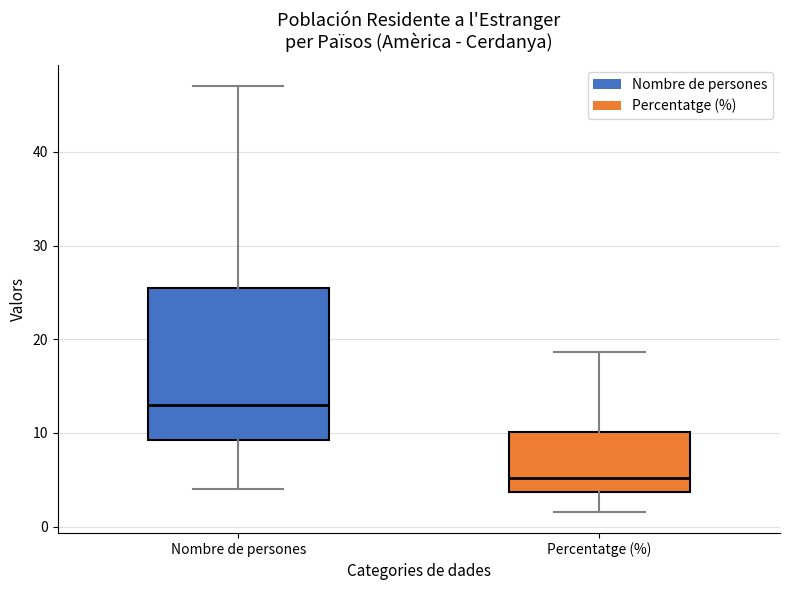

Reading left to right, read every box against the y-axis: the position of its median line, the range the box covers, and the ends of its whiskers. The values are not printed on the chart, so give them approximately, as read against the axis.

Nombre de persones: median 13, box 9 to 26, whiskers 4 to 47
Percentatge (%): median 5, box 4 to 10, whiskers 2 to 19